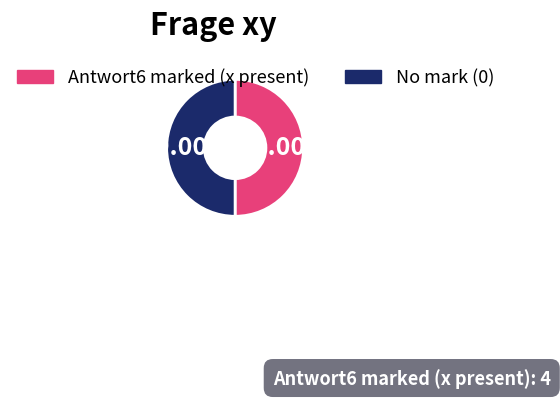

Approximately how many times larger is the value at Antwort6 marked (x present) compared to No mark (0)?

1.0